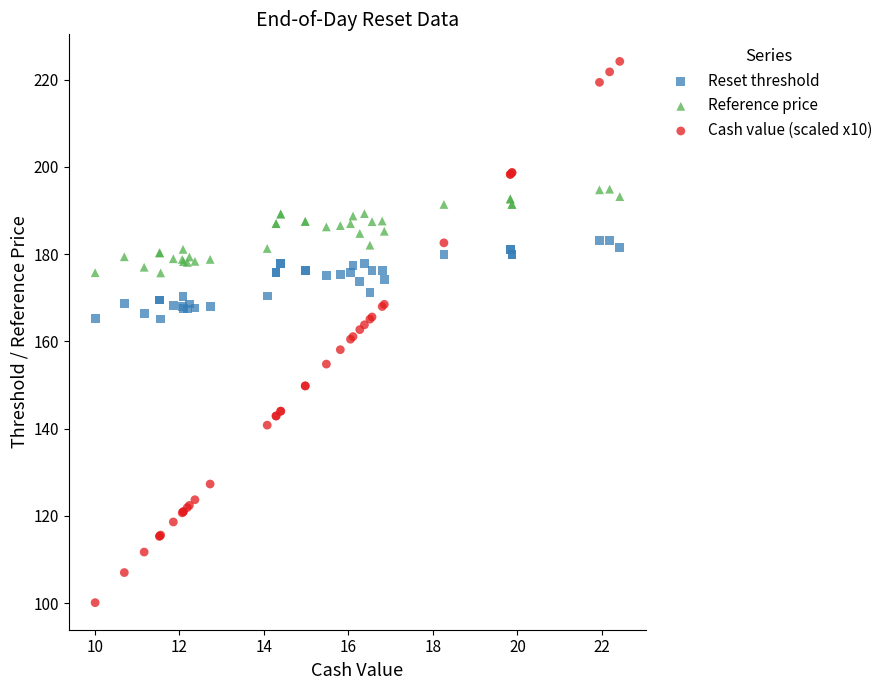

Which series contains the highest Y value?

Cash value (scaled x10)